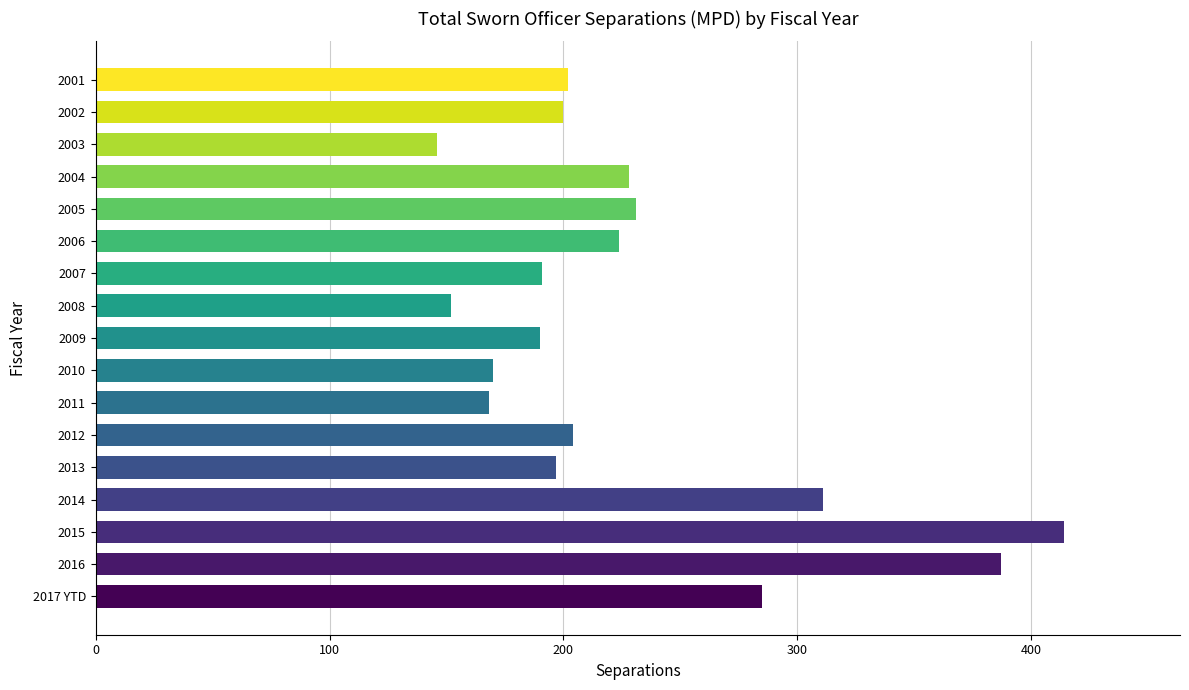

Approximately how many times larger is the value at 2004 compared to 2015?

0.6